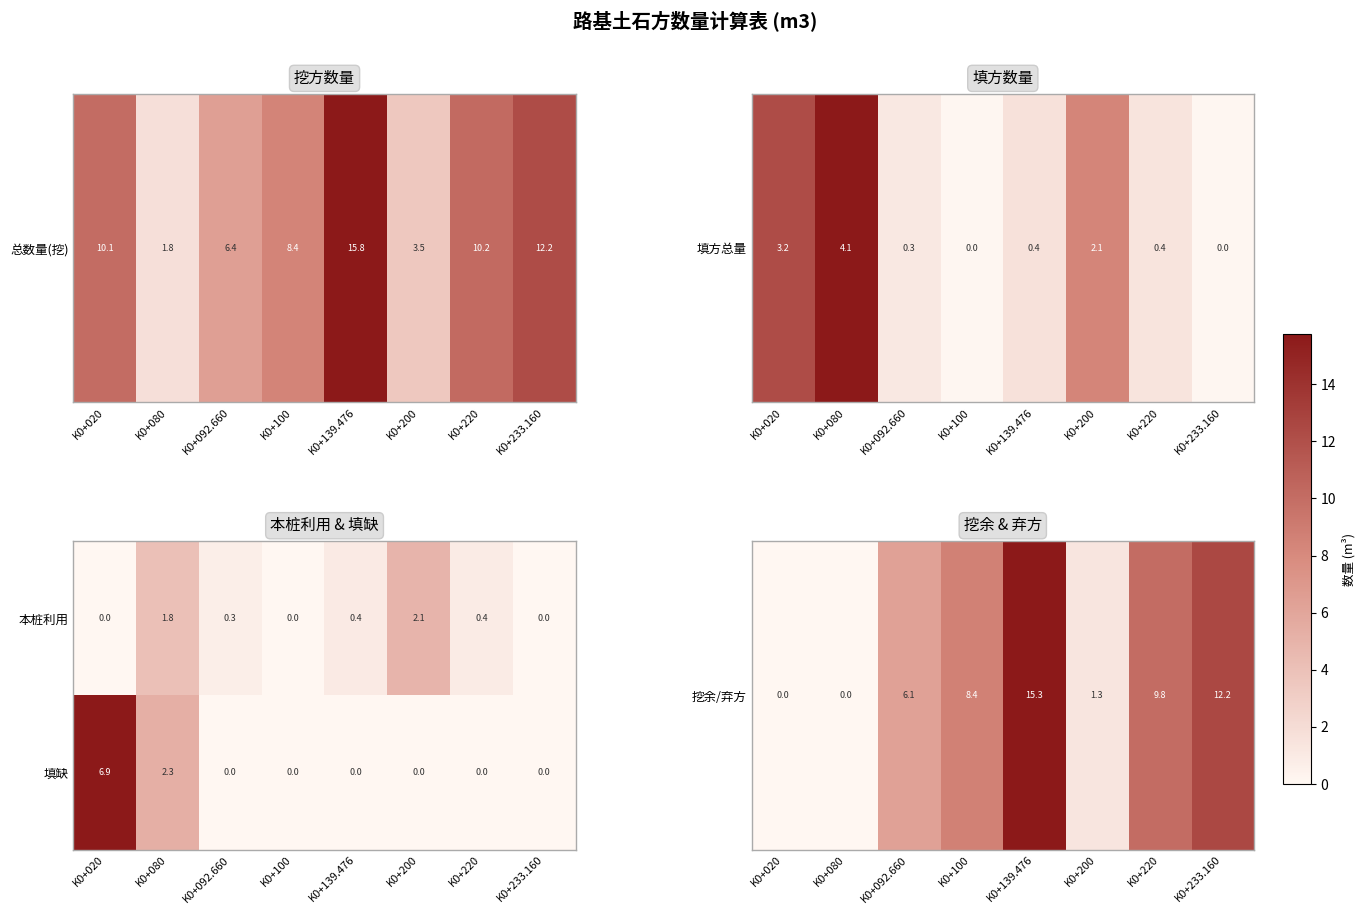

The 本桩利用 series shows 1.5 at K0+100. True or false?

False